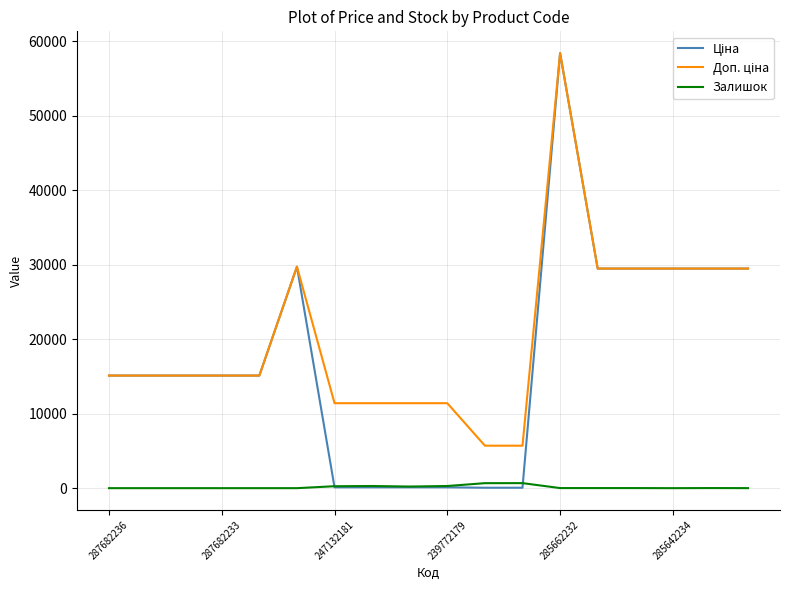

What is the maximum value shown in the chart?

58426.5